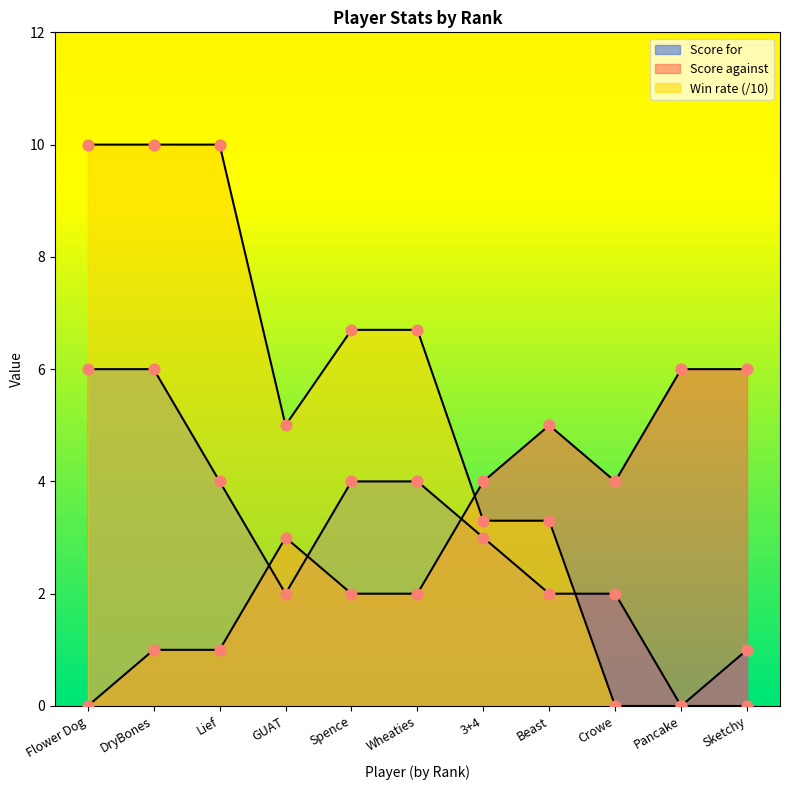

What is the total value across all series at Wheaties?

12.7